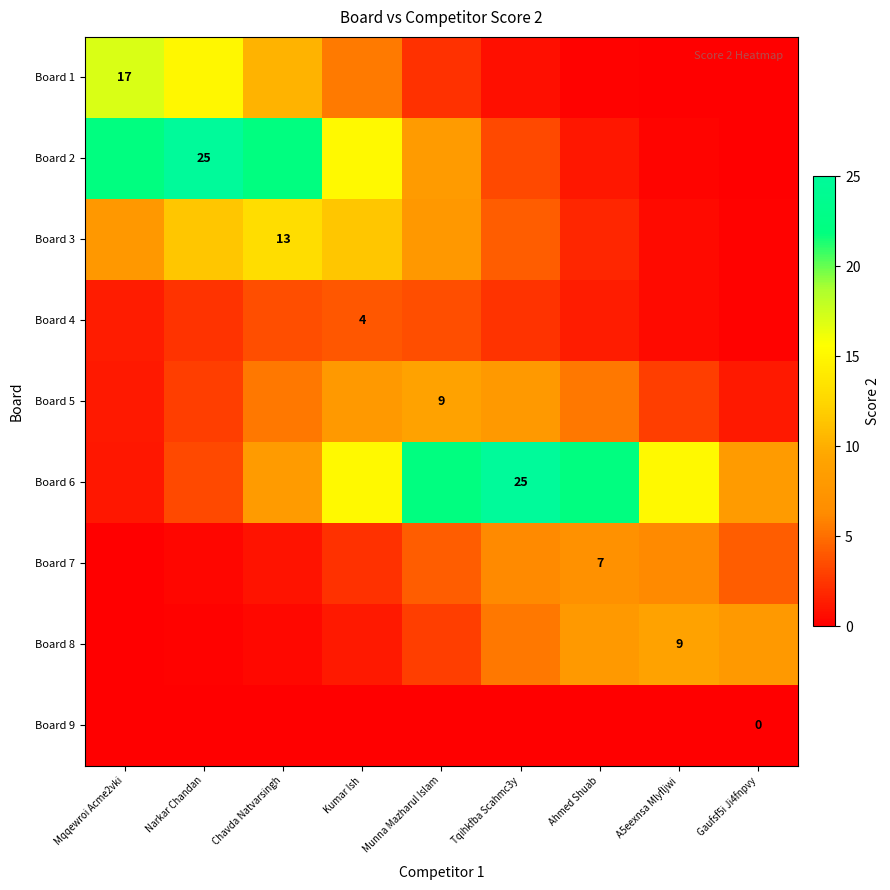

At Kumar Ish, list the series in order from smallest to largest.

Board 9, Board 8, Board 7, Board 4, Board 1, Board 5, Board 3, Board 2, Board 6